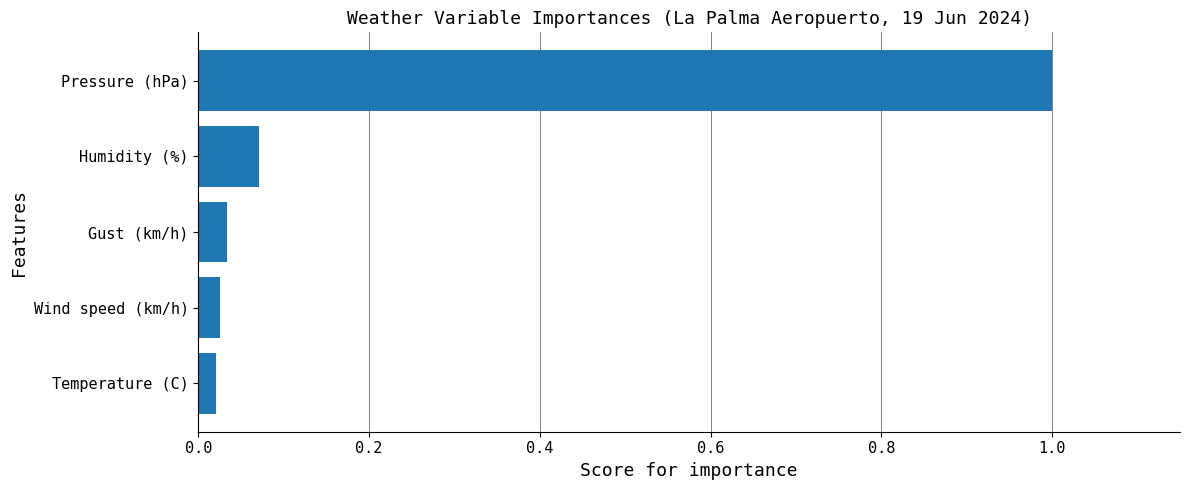

What is the average value?

0.2